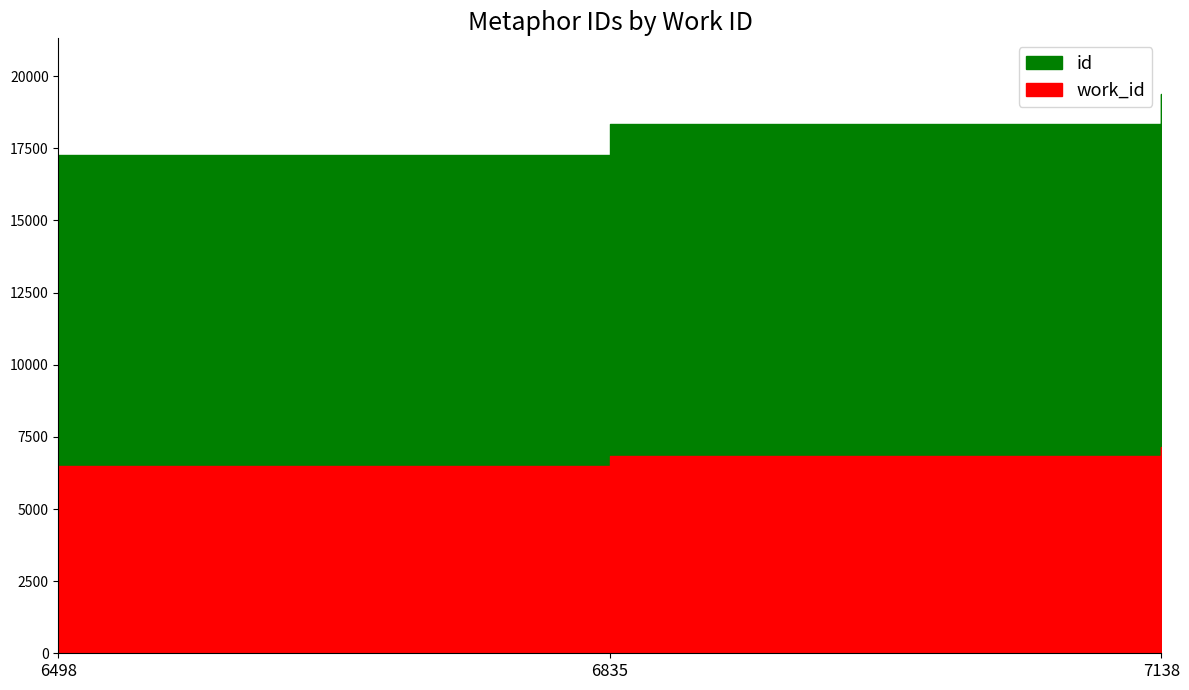

Which series has the widest spread of values?

id